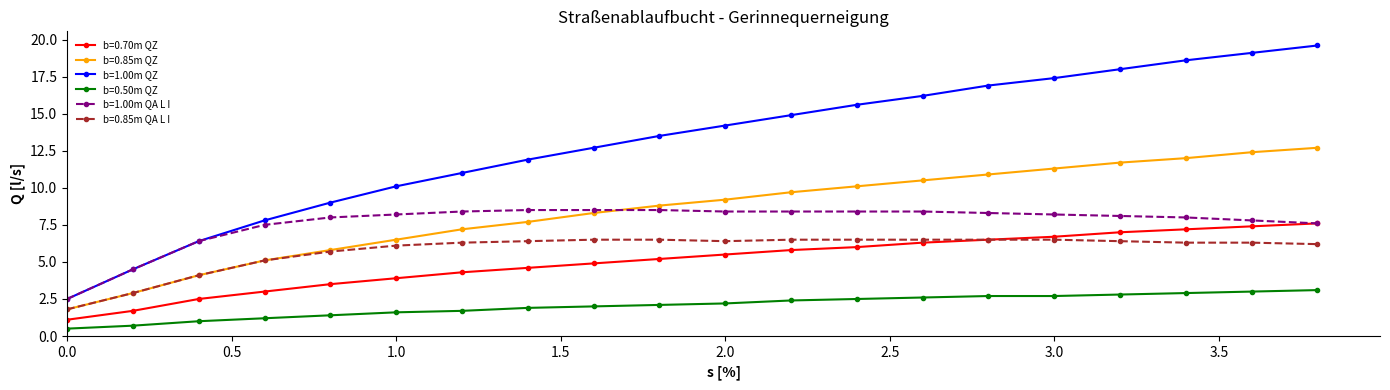

Which series has the largest range (max minus min)?

b=1.00m QZ